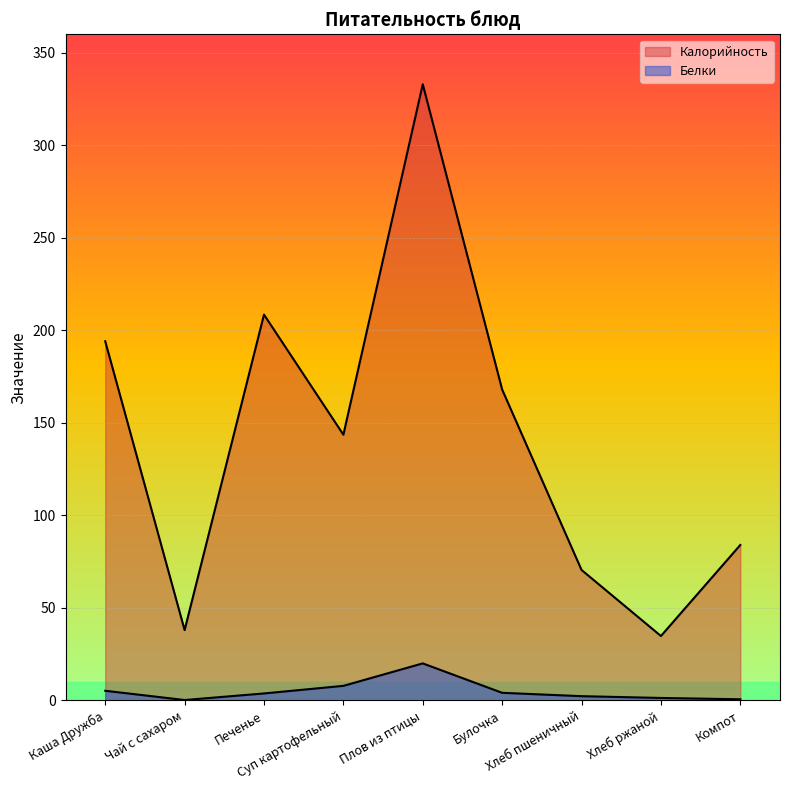

What is the label of the 6th point from the right?

Суп картофельный